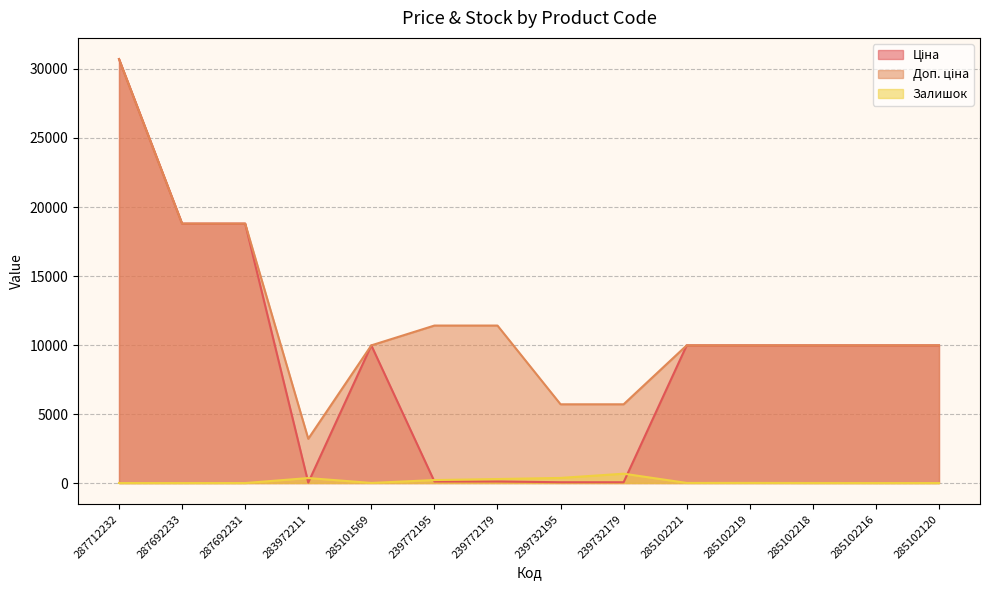

What is the difference between the Доп. ціна values at 285101569 and 287712232?

20742.1